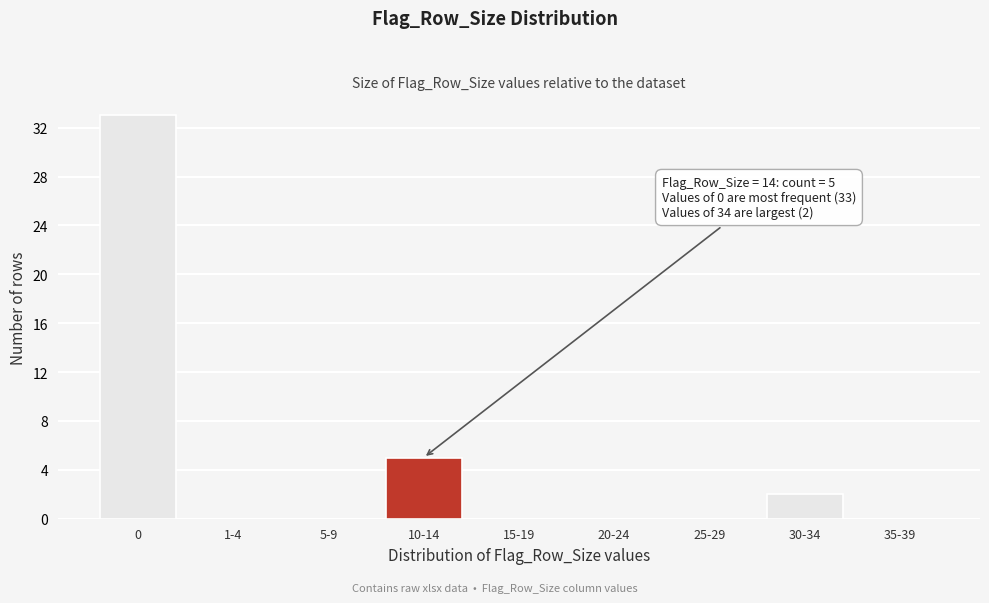

Reading right to left, transcribe all the data shown in this chart.

35-39=0	30-34=2	25-29=0	20-24=0	15-19=0	10-14=5	5-9=0	1-4=0	0=33